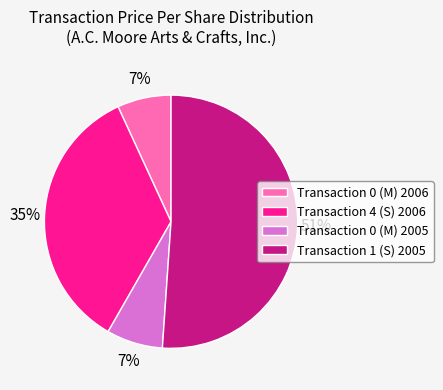

Does any single category account for the majority?

Yes